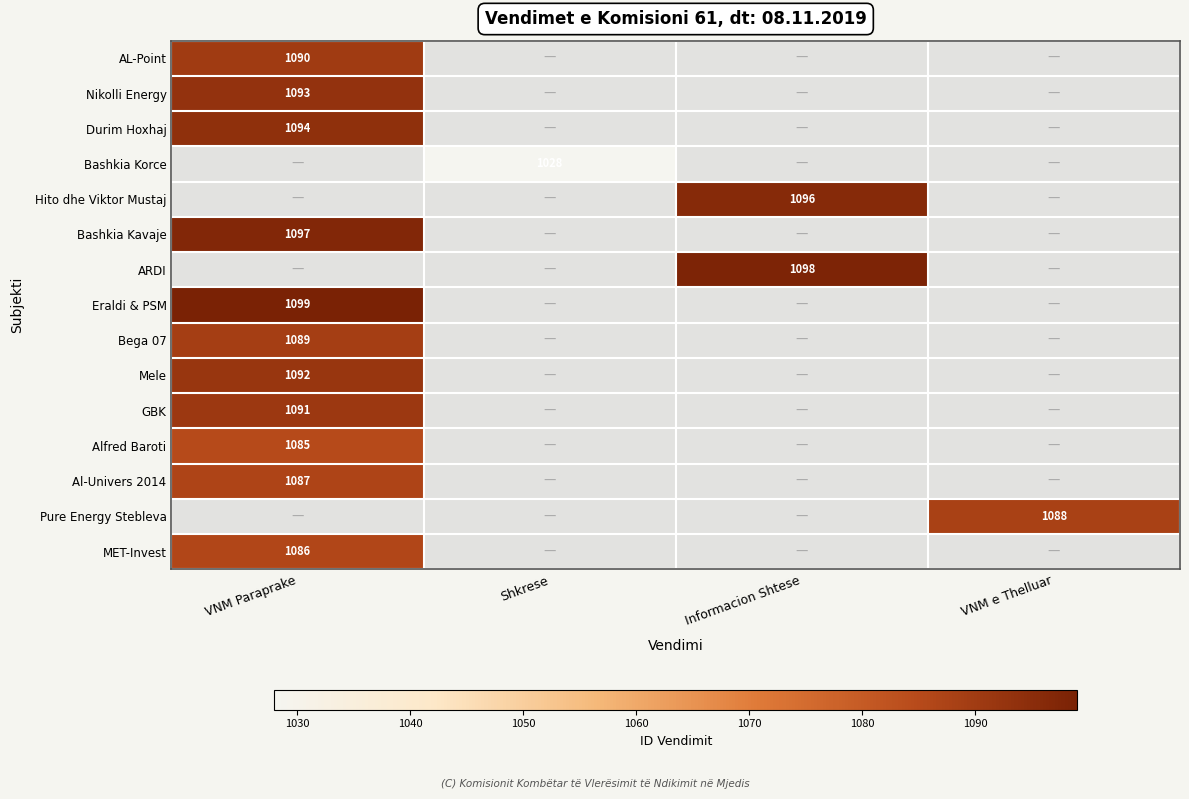

At how many categories does at least one series exceed 760?

4